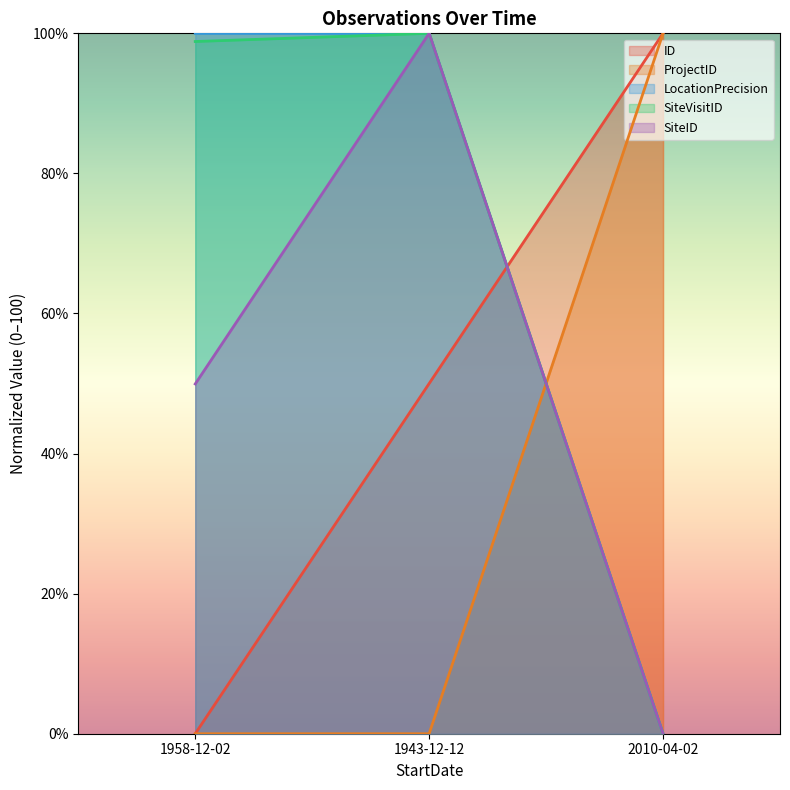

At how many categories does at least one series exceed 99?

3